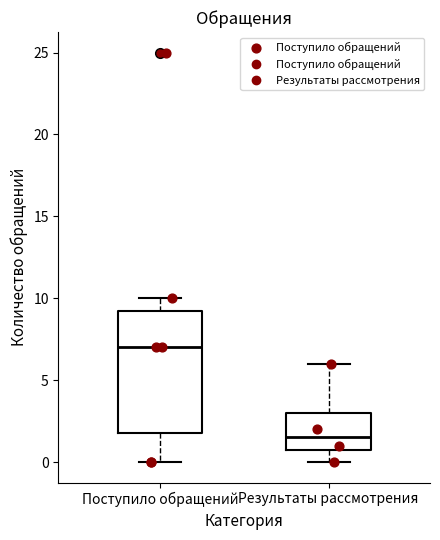

Reading left to right, read every box against the y-axis: the position of its median line, the range the box covers, and the ends of its whiskers. The values are not printed on the chart, so give them approximately, as read against the axis.

Поступило обращений: median 7.0, box 2.0 to 9.5, whiskers 0.0 to 10.0
Результаты рассмотрения: median 1.5, box 1.0 to 3.0, whiskers 0.0 to 6.0